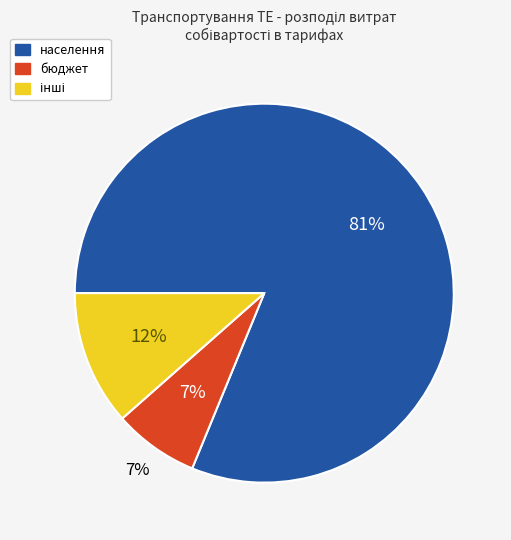

What percentage is the населення slice, to the nearest percent?

81%